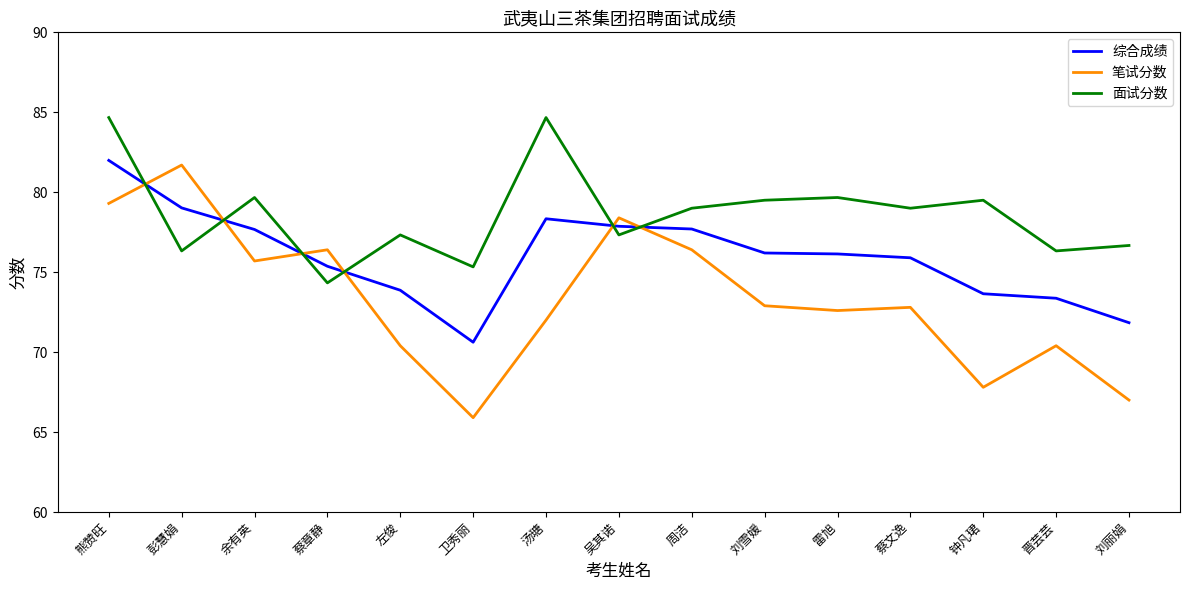

Which series has the widest spread of values?

笔试分数